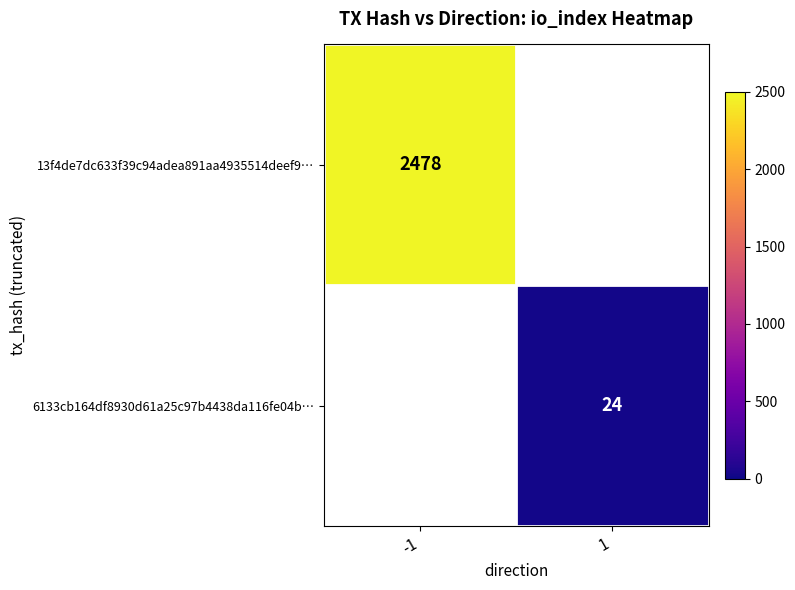

Rank the series by their average value, from highest to lowest.

13f4de7dc633f39c94adea891aa4935514deef9…, 6133cb164df8930d61a25c97b4438da116fe04b…